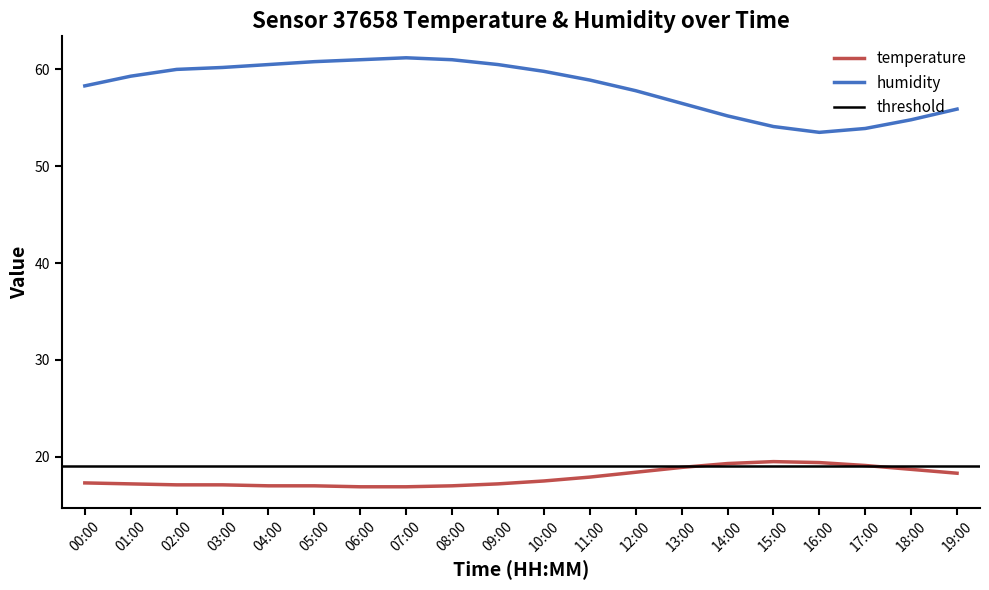

How many data points in temperature are less than 17?

2